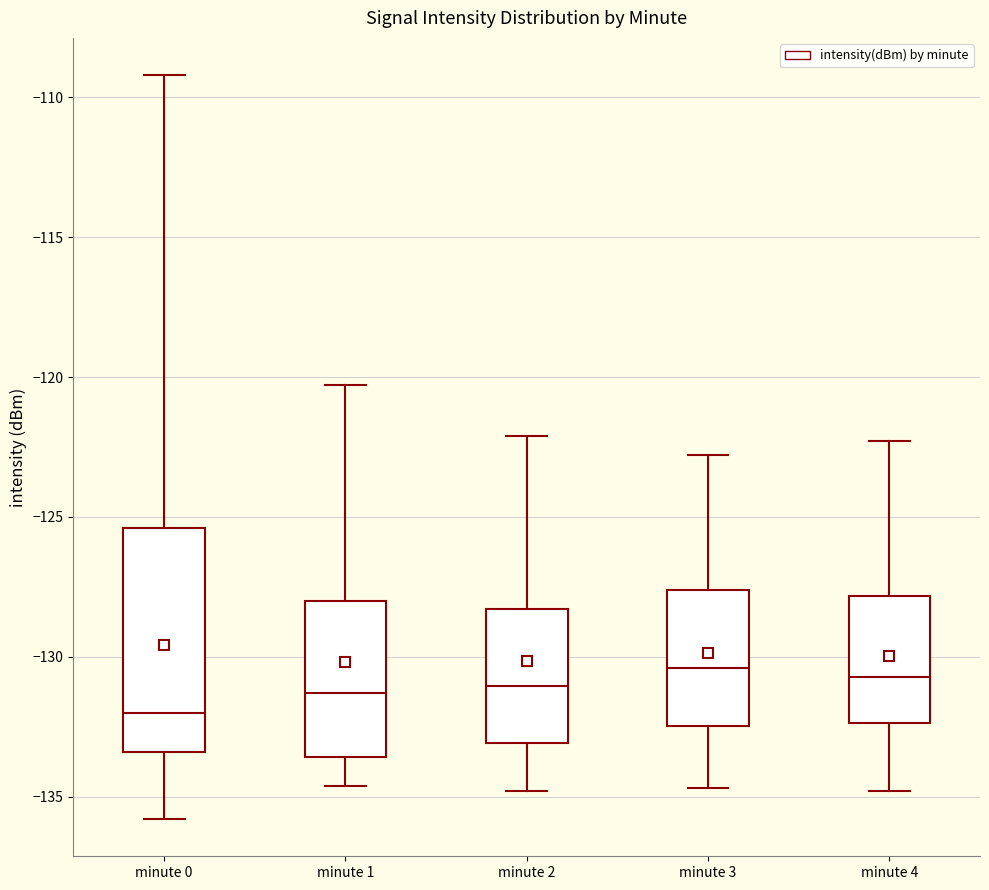

Reading left to right, transcribe this box plot: for each box, give where its median line is, the range the box spans, and where its two whiskers end, as read against the y-axis. The values are not printed on the chart, so give them approximately, as read against the axis.

minute 0: median -132.0, box -133.5 to -125.5, whiskers -136.0 to -109.0
minute 1: median -131.5, box -133.5 to -128.0, whiskers -134.5 to -120.5
minute 2: median -131.0, box -133.0 to -128.5, whiskers -135.0 to -122.0
minute 3: median -130.5, box -132.5 to -127.5, whiskers -134.5 to -123.0
minute 4: median -130.5, box -132.5 to -128.0, whiskers -135.0 to -122.5